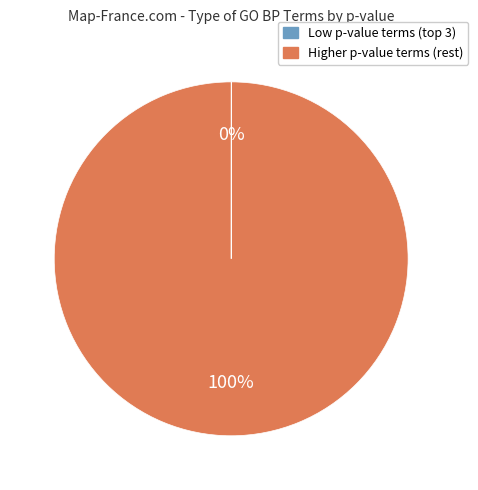

Is there a majority slice in this chart?

Yes